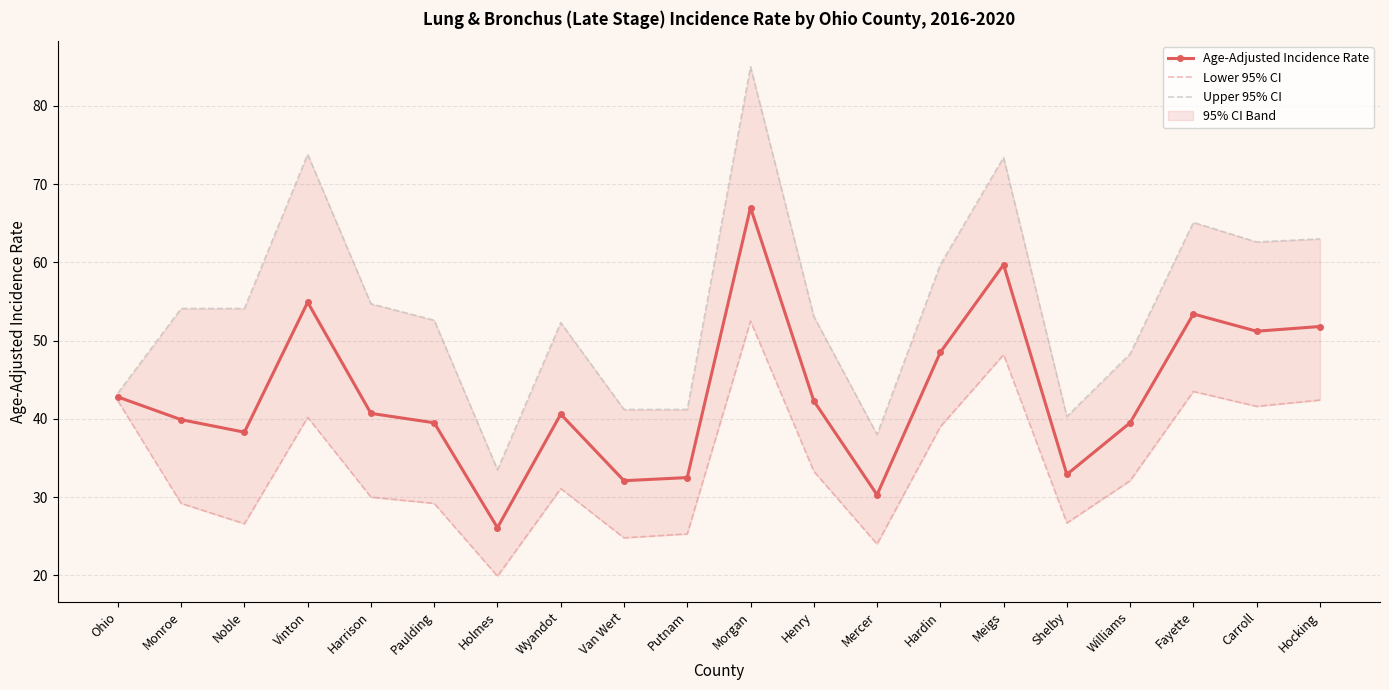

Reading left to right, list all the values displayed in this chart.

Age-Adjusted Incidence Rate: Ohio=42.8	Monroe=39.9	Noble=38.3	Vinton=54.9	Harrison=40.7	Paulding=39.5	Holmes=26.1	Wyandot=40.6	Van Wert=32.1	Putnam=32.5	Morgan=67.0	Henry=42.3	Mercer=30.3	Hardin=48.5	Meigs=59.7	Shelby=32.9	Williams=39.5	Fayette=53.4	Carroll=51.2	Hocking=51.8
Lower 95% CI: Ohio=42.3	Monroe=29.2	Noble=26.6	Vinton=40.2	Harrison=30.0	Paulding=29.2	Holmes=19.9	Wyandot=31.1	Van Wert=24.8	Putnam=25.3	Morgan=52.5	Henry=33.3	Mercer=24.0	Hardin=39.0	Meigs=48.2	Shelby=26.7	Williams=32.1	Fayette=43.5	Carroll=41.6	Hocking=42.4
Upper 95% CI: Ohio=43.3	Monroe=54.1	Noble=54.1	Vinton=73.8	Harrison=54.7	Paulding=52.6	Holmes=33.5	Wyandot=52.3	Van Wert=41.2	Putnam=41.2	Morgan=85.0	Henry=53.1	Mercer=38.0	Hardin=59.7	Meigs=73.4	Shelby=40.3	Williams=48.3	Fayette=65.1	Carroll=62.6	Hocking=63.0